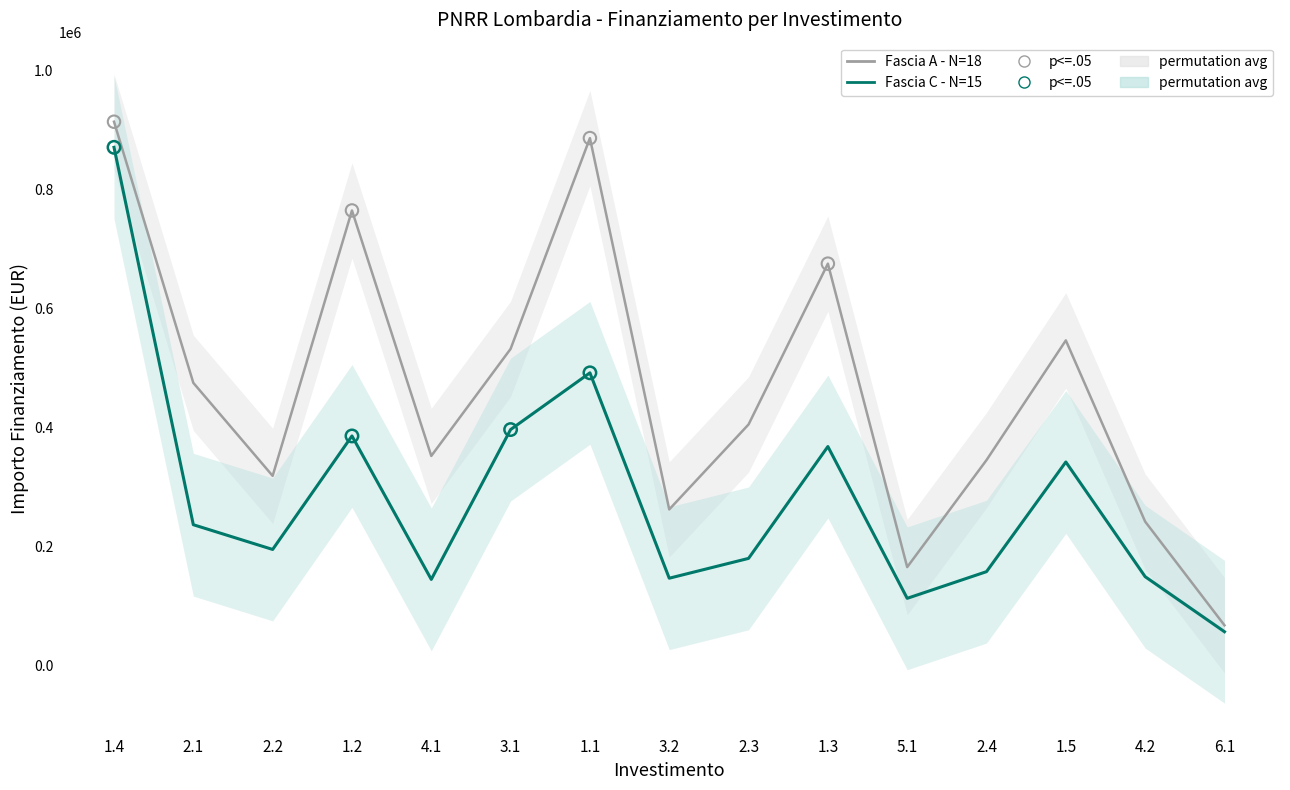

At how many categories does at least one series exceed 69283?

14